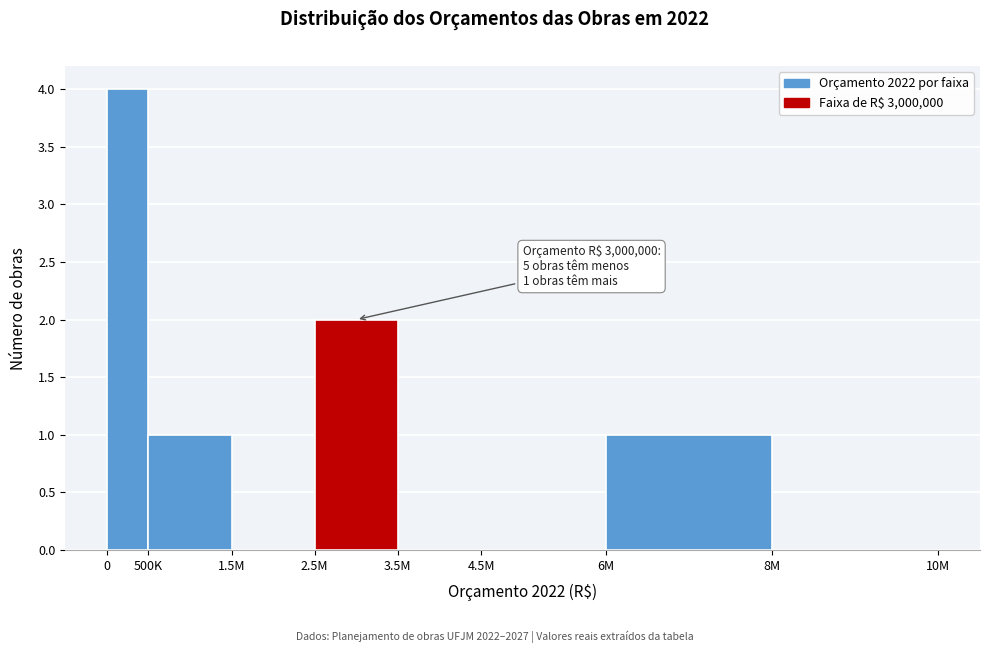

Reading left to right, list all the values displayed in this chart.

0=4	500K=1	1.5M=0	2.5M=2	3.5M=0	4.5M=0	6M=1	8M=0